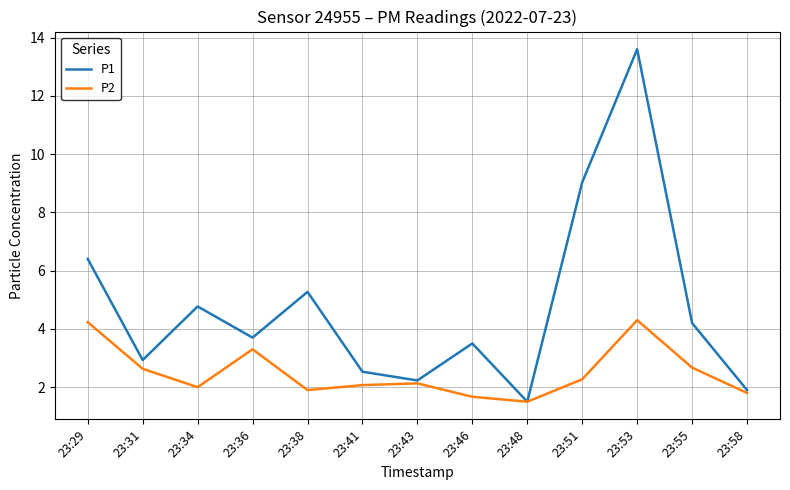

At which category does P1 reach its first local valley?

23:31